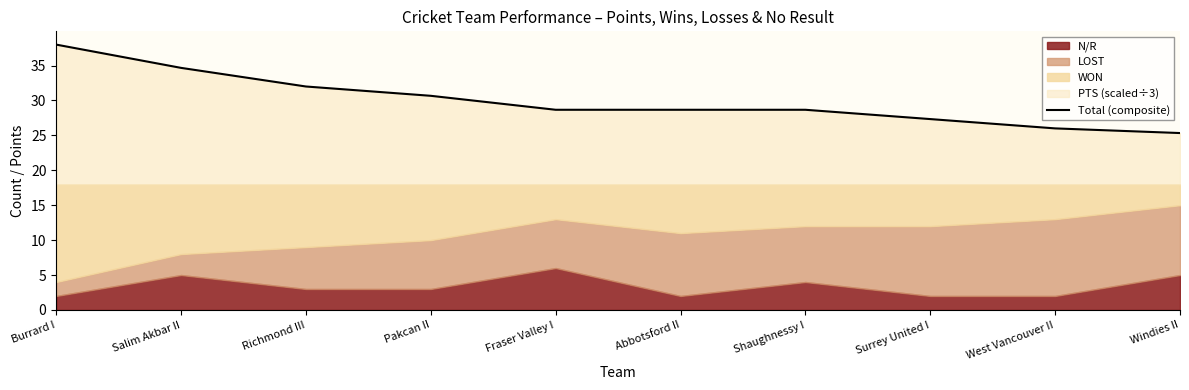

What is the label of the 1st point from the left?

Burrard I